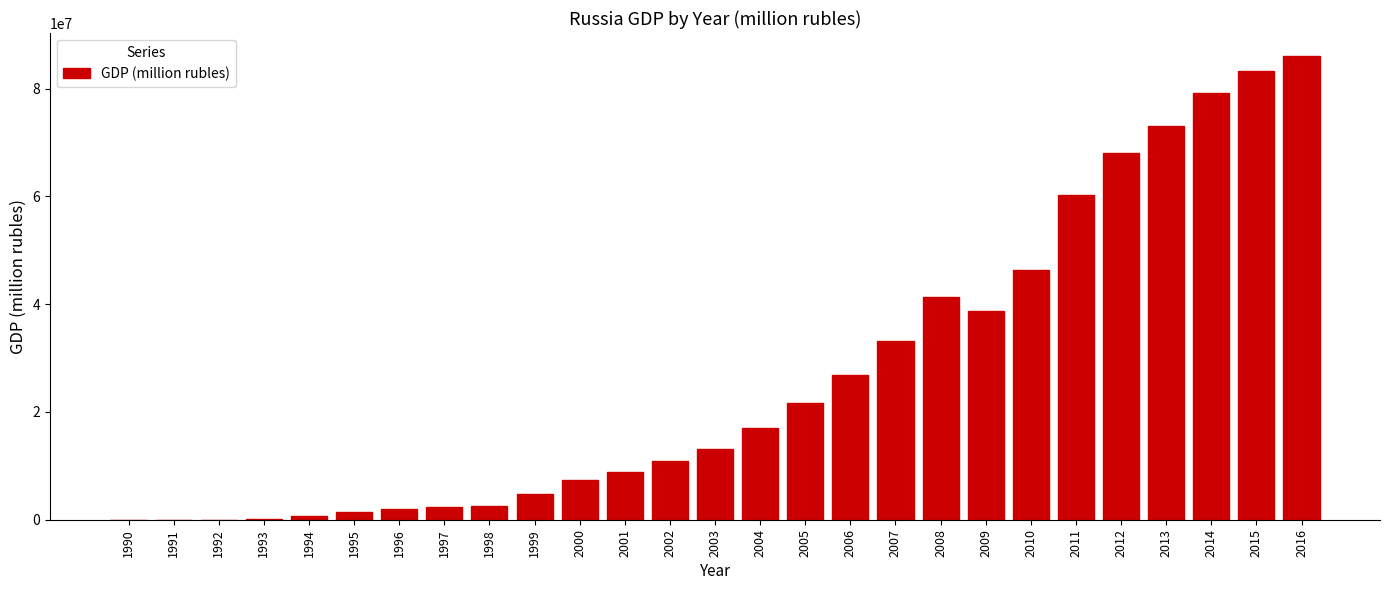

What is the greatest value displayed?

86043600.0